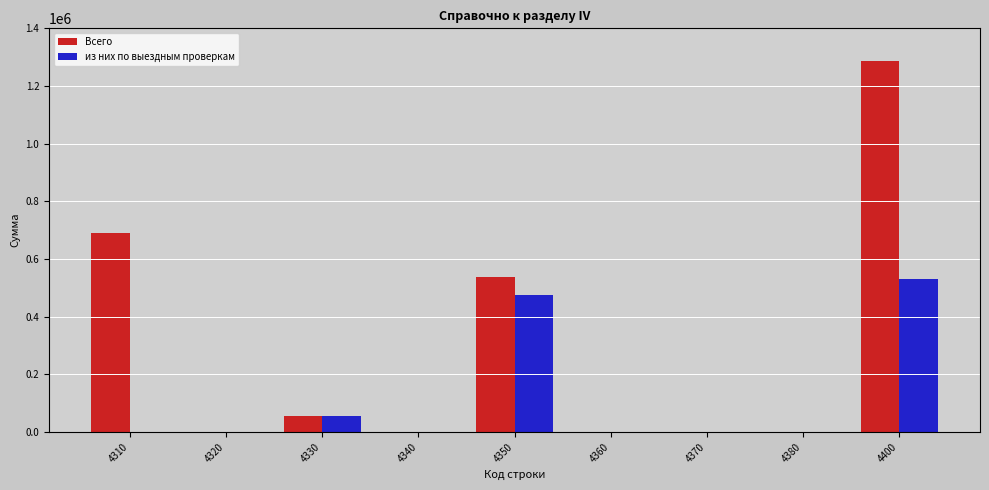

Which series has the widest spread of values?

Всего